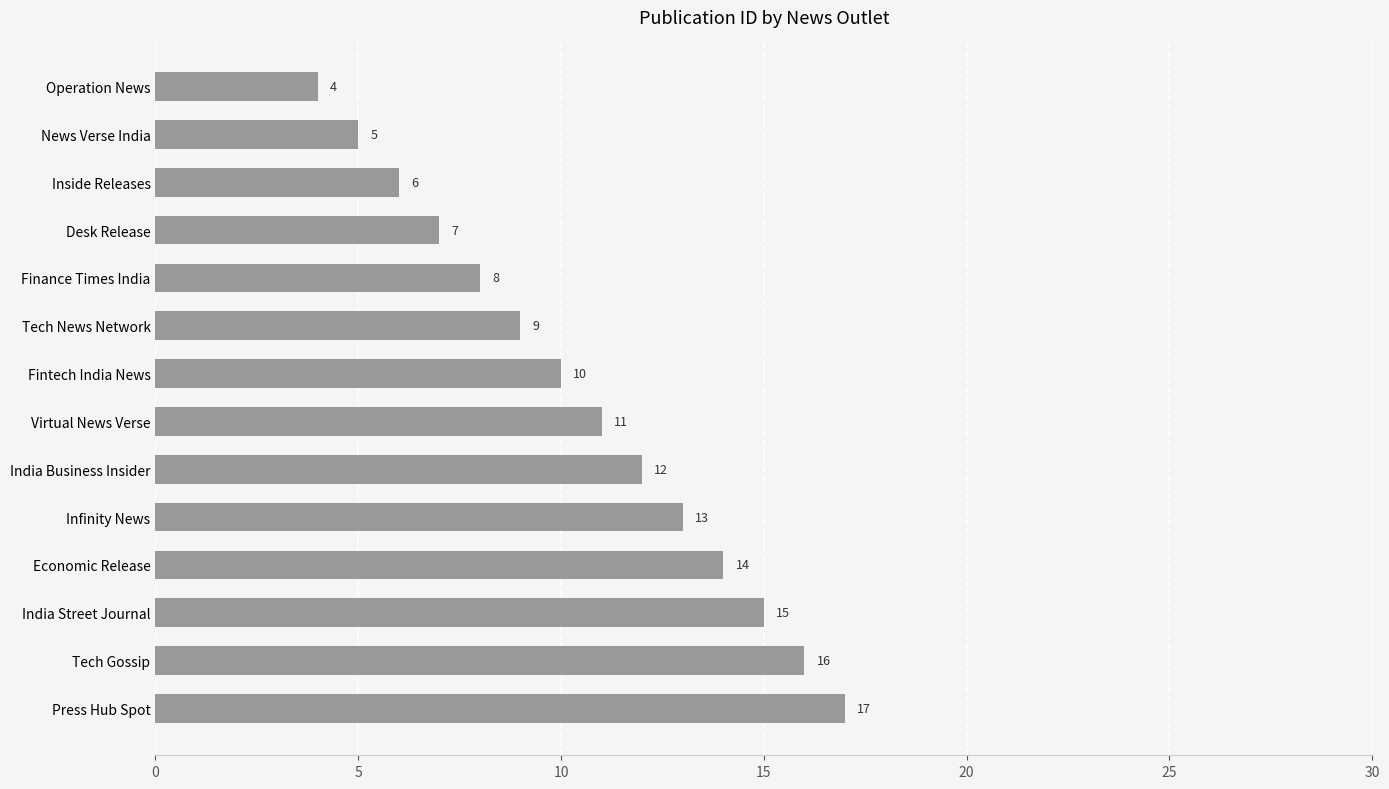

Reading top to bottom, transcribe all the data shown in this chart.

4	5	6	7	8	9	10	11	12	13	14	15	16	17